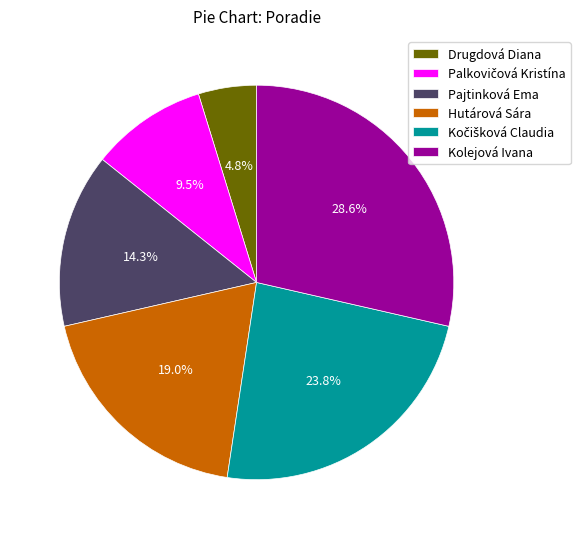

Does Pajtinková Ema account for over 50% of the chart?

No